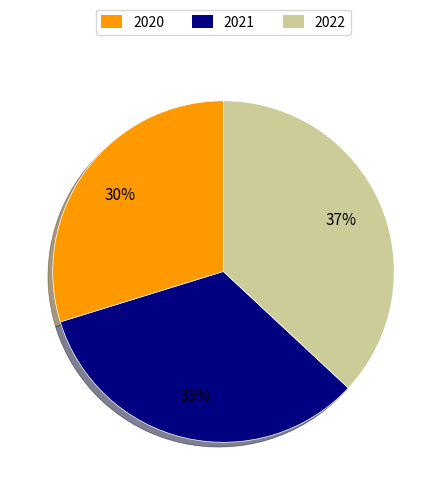

Is there a majority slice in this chart?

No